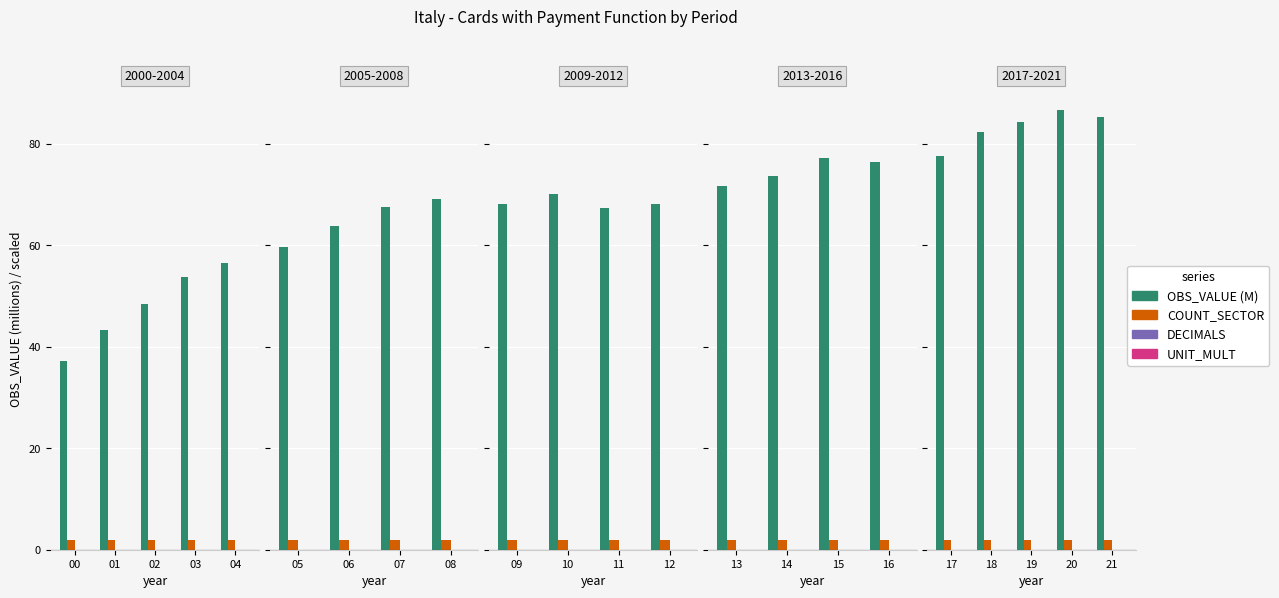

How many distinct data groups are displayed?

4